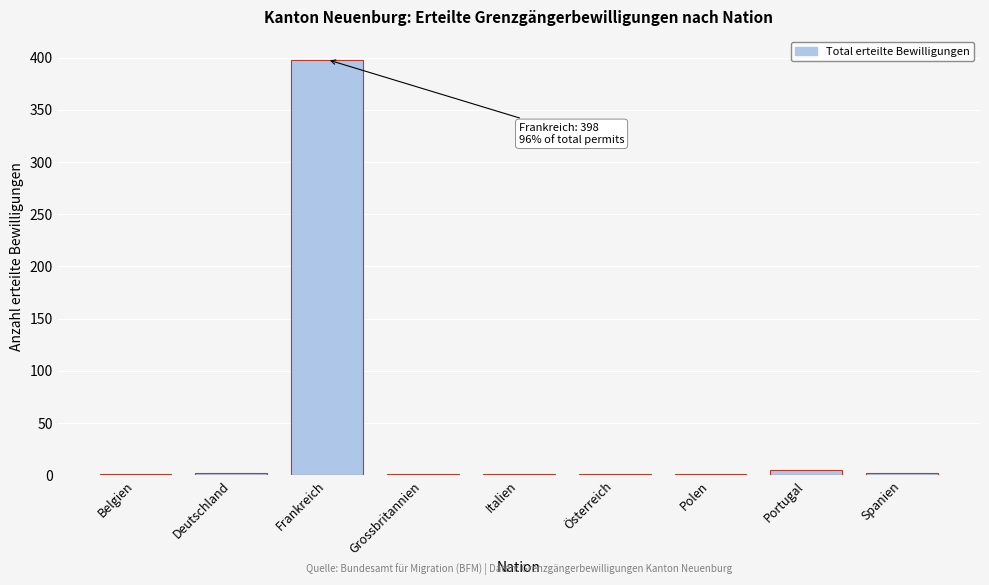

What is the greatest value displayed?

398